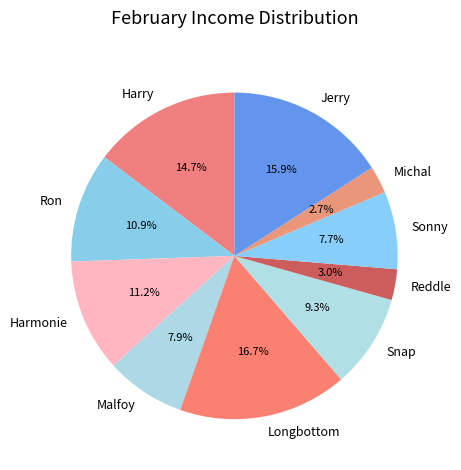

Count the number of slices in the pie.

10